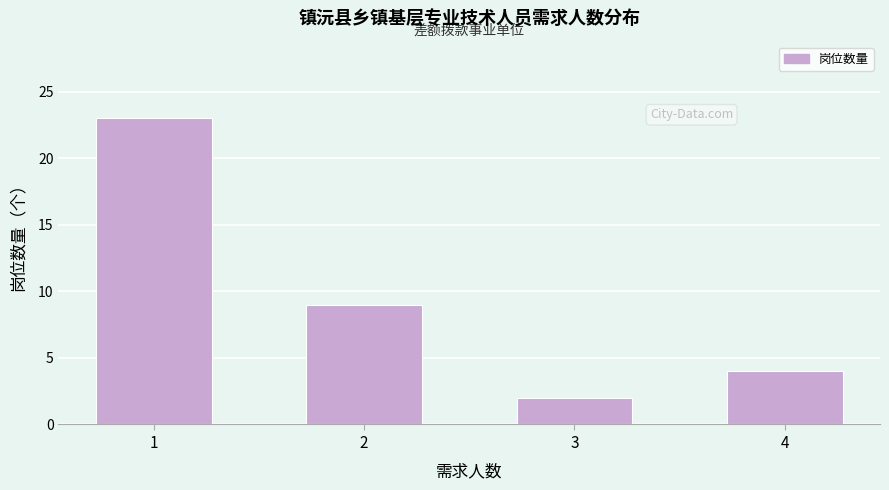

Reading left to right, list all the values displayed in this chart.

1=23	2=9	3=2	4=4